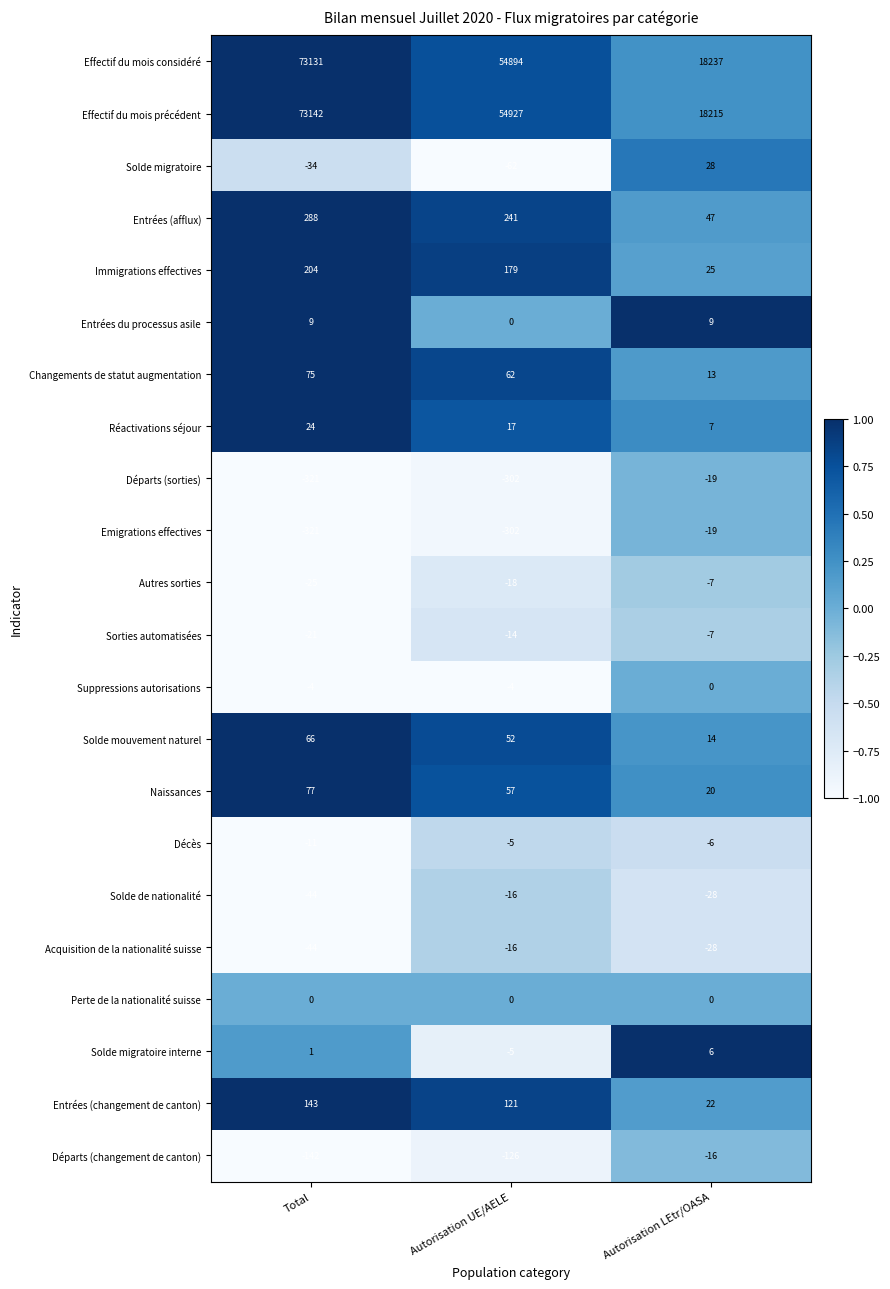

The Effectif du mois précédent series shows 54927 at Autorisation UE/AELE. True or false?

True